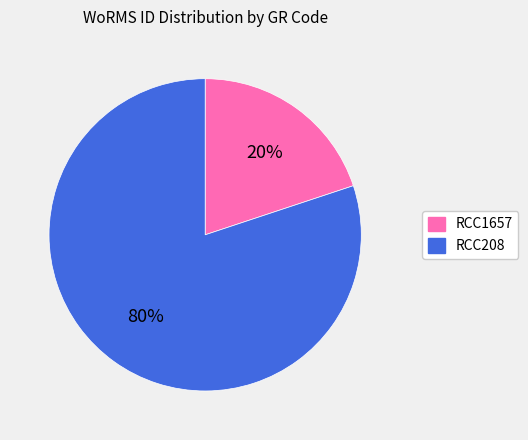

To the nearest percent, what portion does RCC1657 represent?

20%